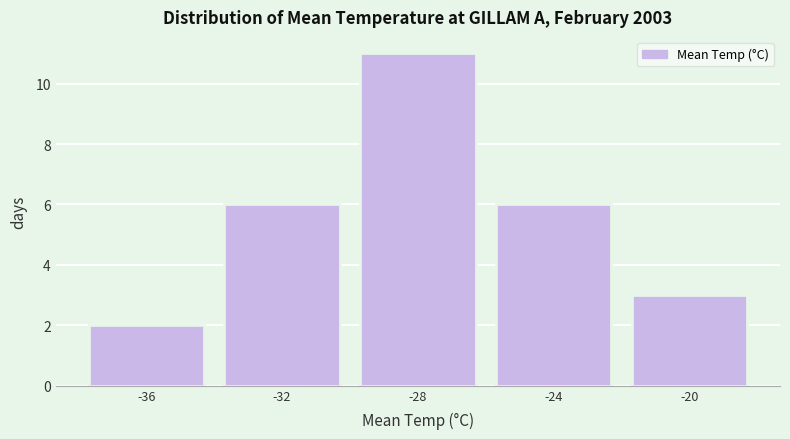

Reading left to right, list every bar in this chart as the range it spans on the x-axis followed by its height. The values are not printed on the chart, so give them approximately, as read against the axis.

-38 to -34: 2
-34 to -30: 6
-30 to -26: 11
-26 to -22: 6
-22 to -18: 3